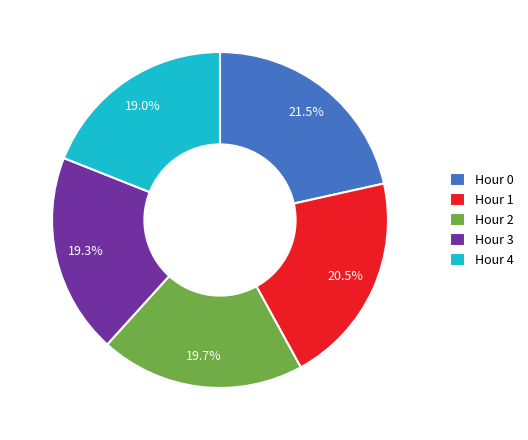

Is there a majority slice in this chart?

No